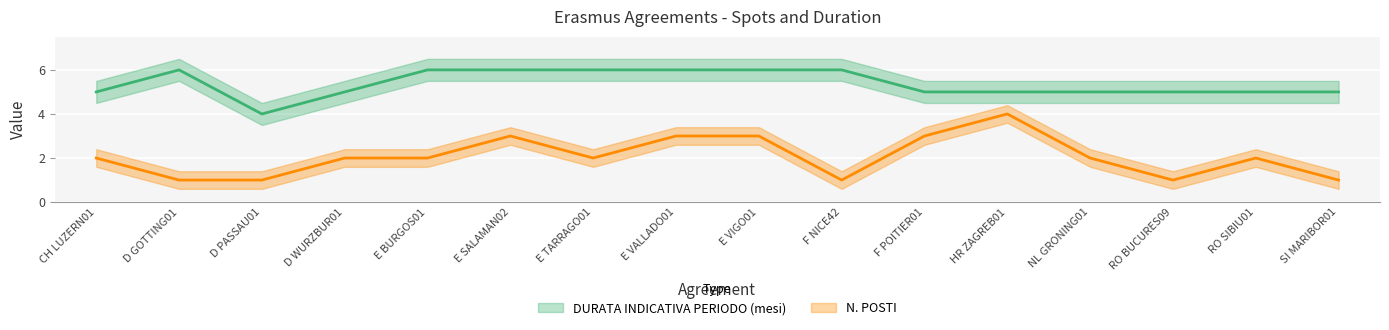

What position from the left is D GOTTING01?

2